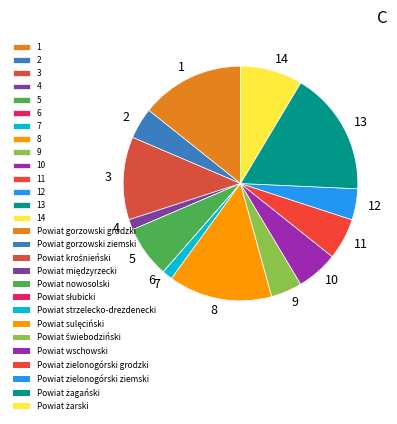

What is the largest slice in the pie chart?

13